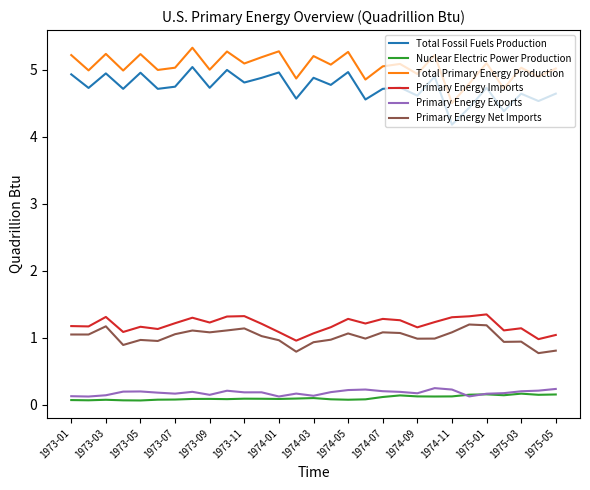

True or false: Primary Energy Exports and Total Primary Energy Production intersect in this chart.

False